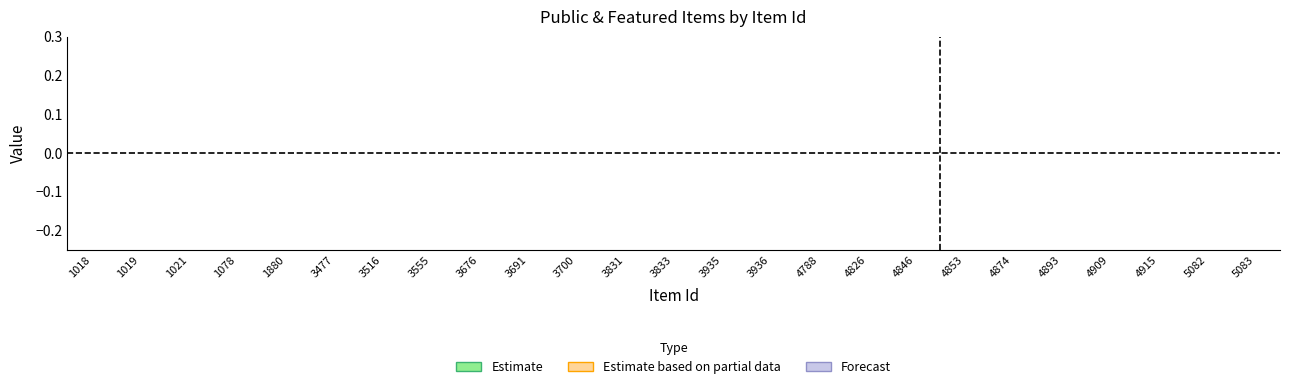

The value of public at 1078 is 1. True or false?

False